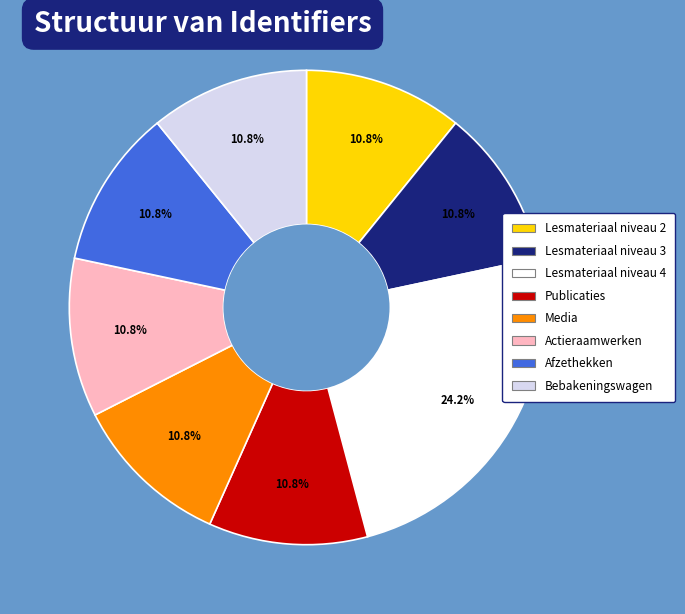

What is the ratio of the value at Actieraamwerken to the value at Media?

1.0